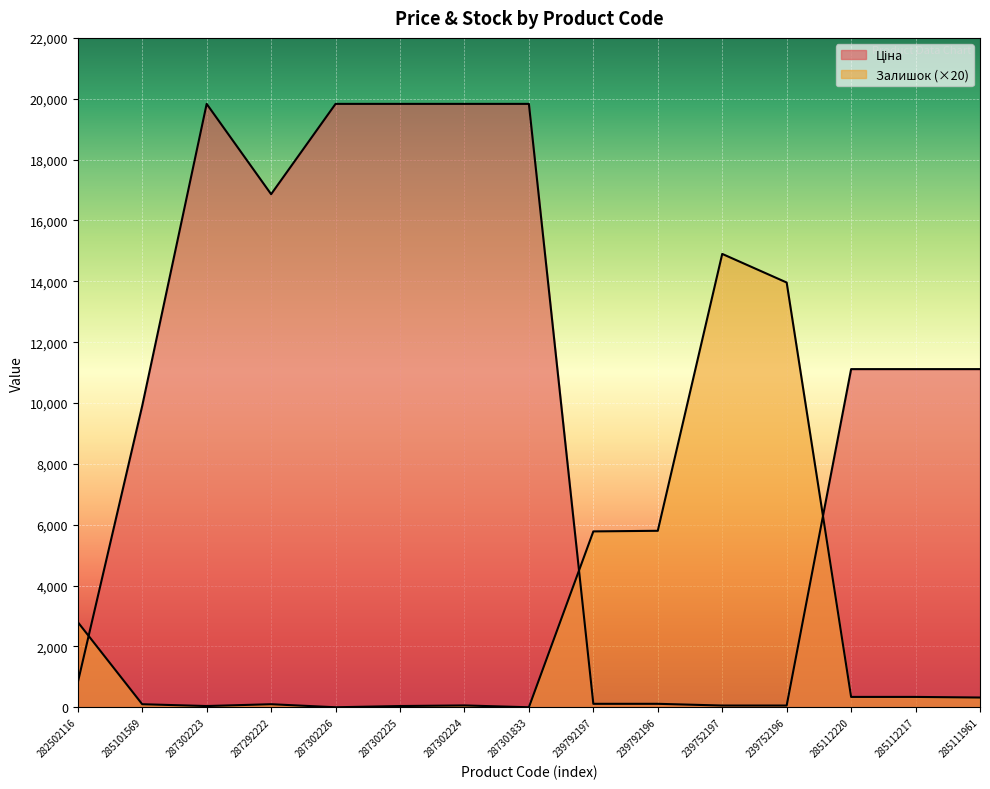

List the series in order of their peak value, lowest first.

Залишок, Ціна